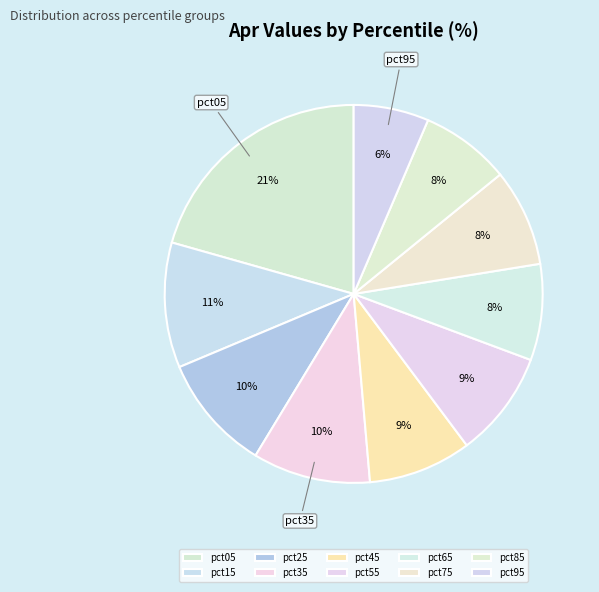

True or false: pct05 accounts for 10% of the total.

False